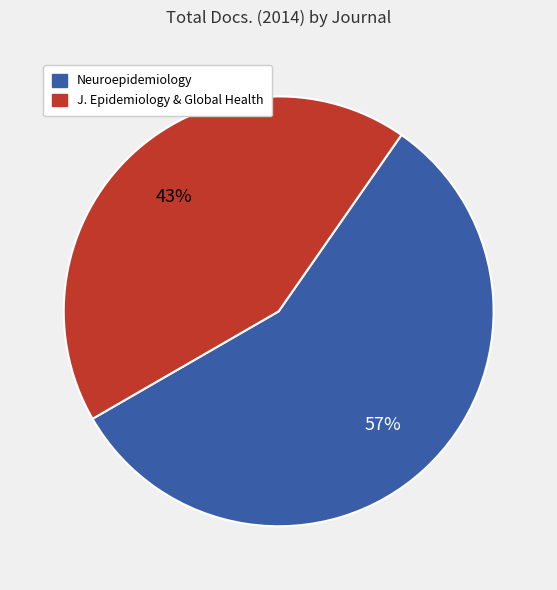

Is there a majority slice in this chart?

Yes